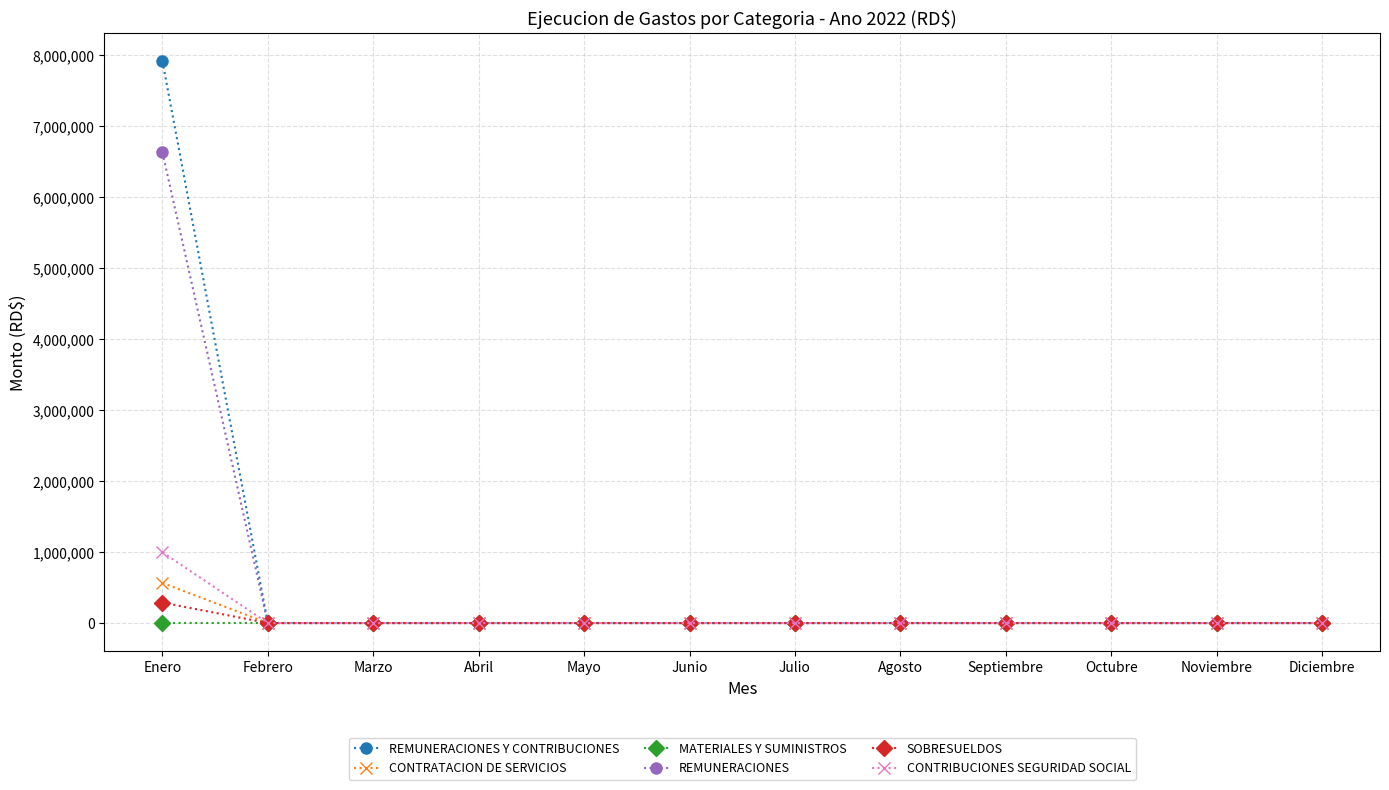

What is the label of the 10th point from the right?

Marzo